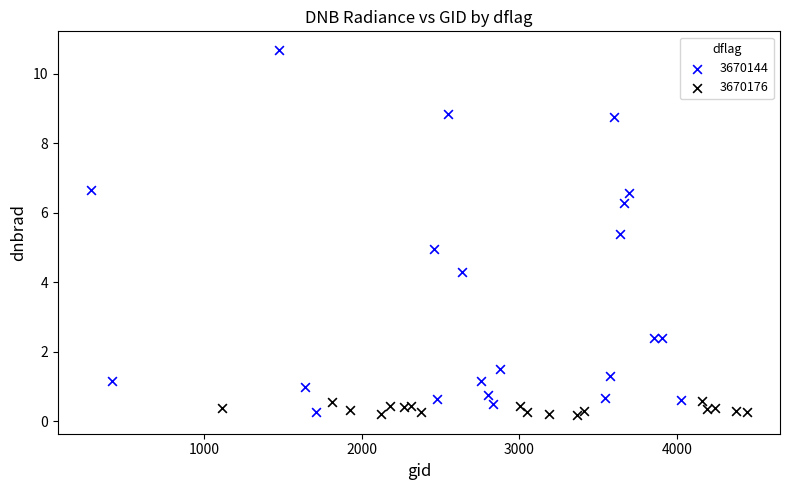

Which series has the largest Y range (max minus min)?

3670144